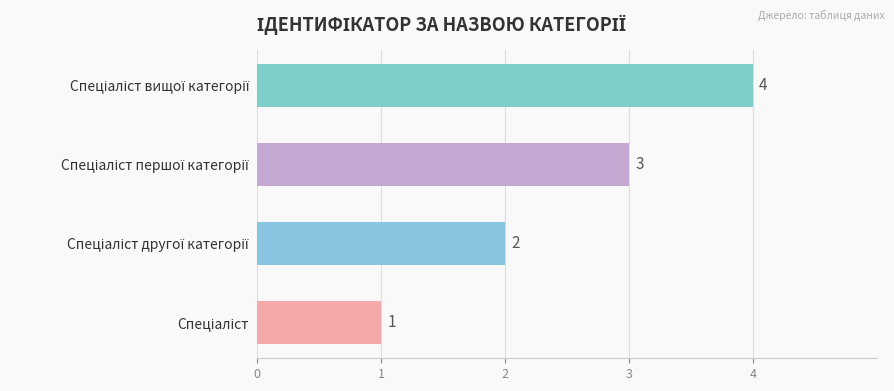

How many values are between 2 and 4?

3